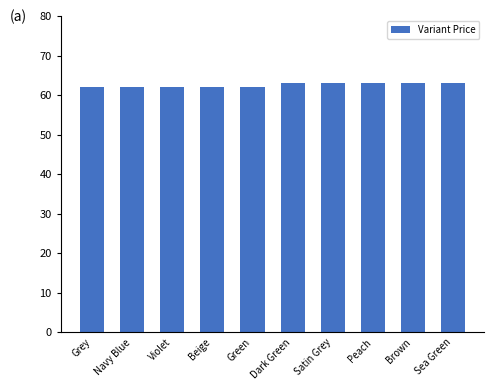

What is the difference between the values at Navy Blue and Dark Green?

1